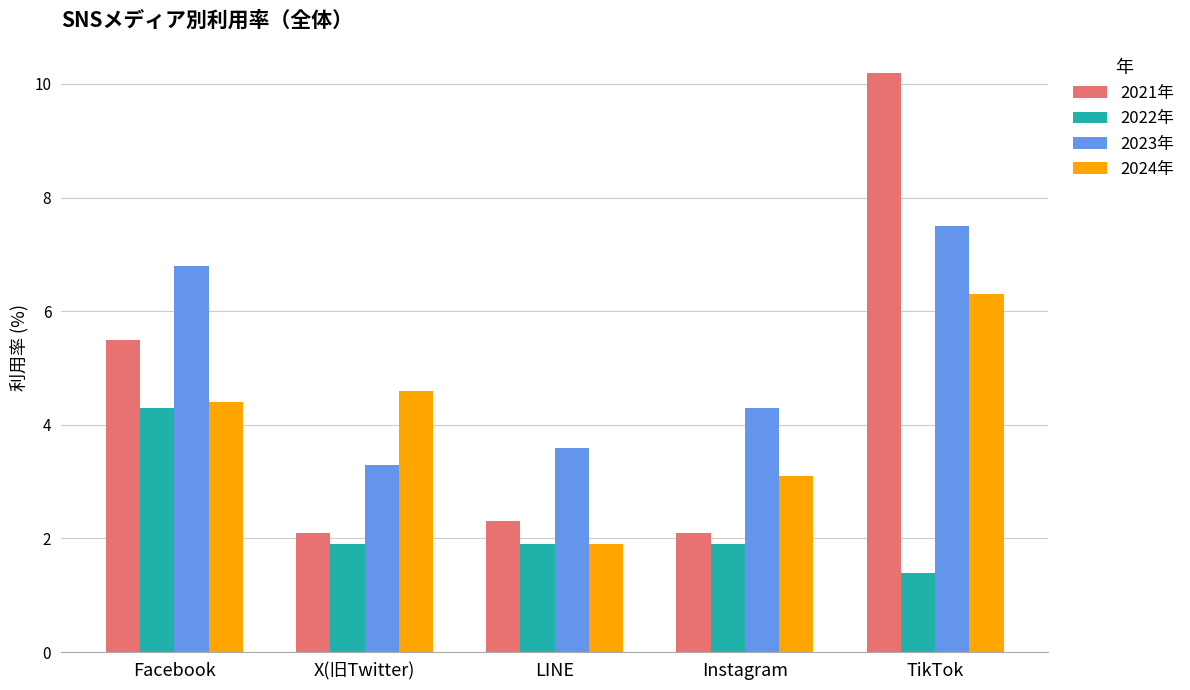

Rank the series by their maximum value, from highest to lowest.

2021年, 2023年, 2024年, 2022年